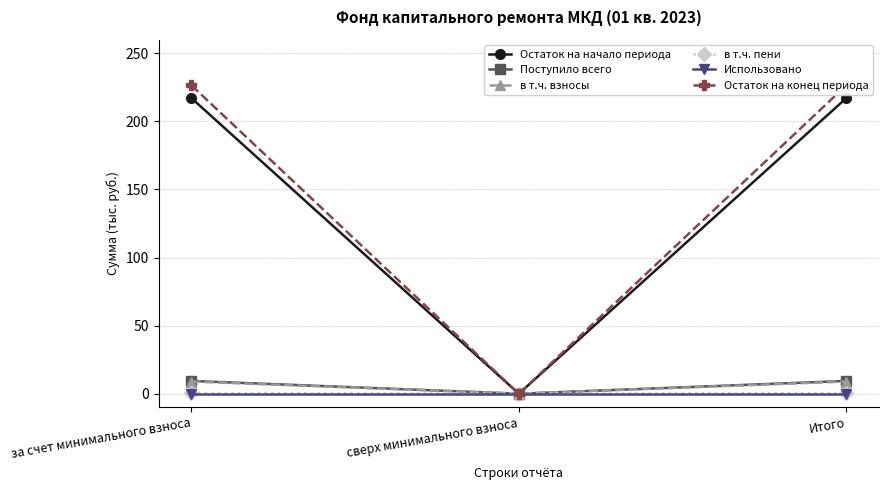

Reading left to right, list all the values displayed in this chart.

Остаток на начало периода: 217.1	0.0	217.1
Поступило всего: 9.4	0.0	9.4
в т.ч. взносы: 8.9	0.0	8.9
в т.ч. пени: 0.5	0.0	0.5
Использовано: 0.0	0.0	0.0
Остаток на конец периода: 226.4	0.0	226.4